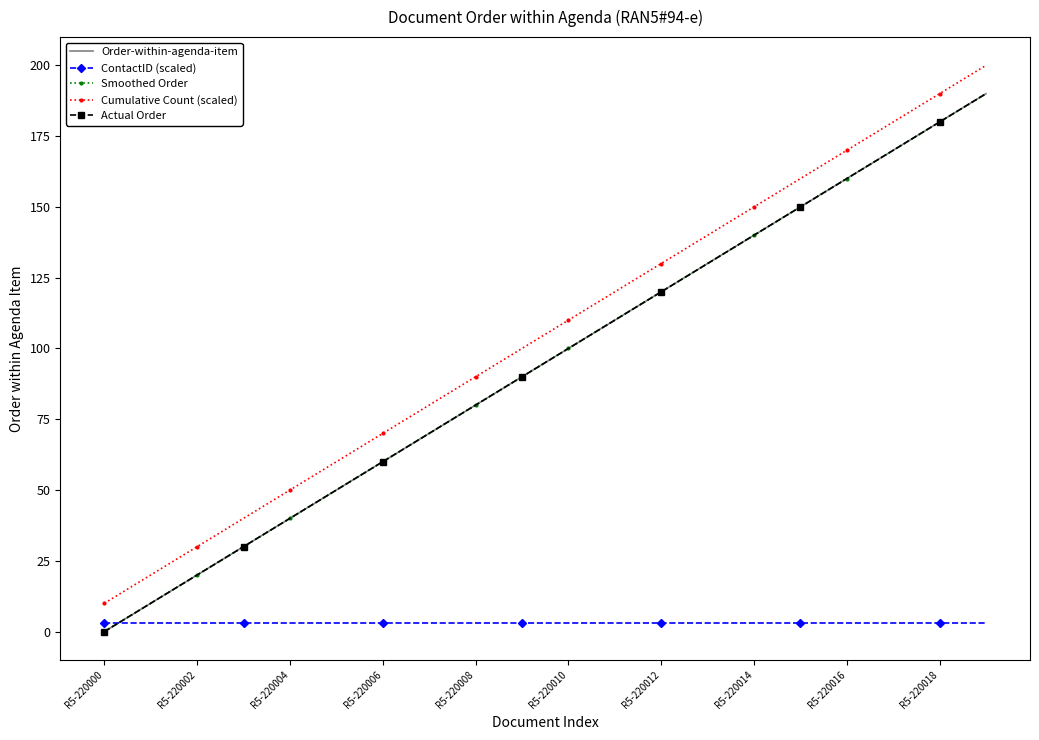

How many values in the Actual Order series exceed 100?

9